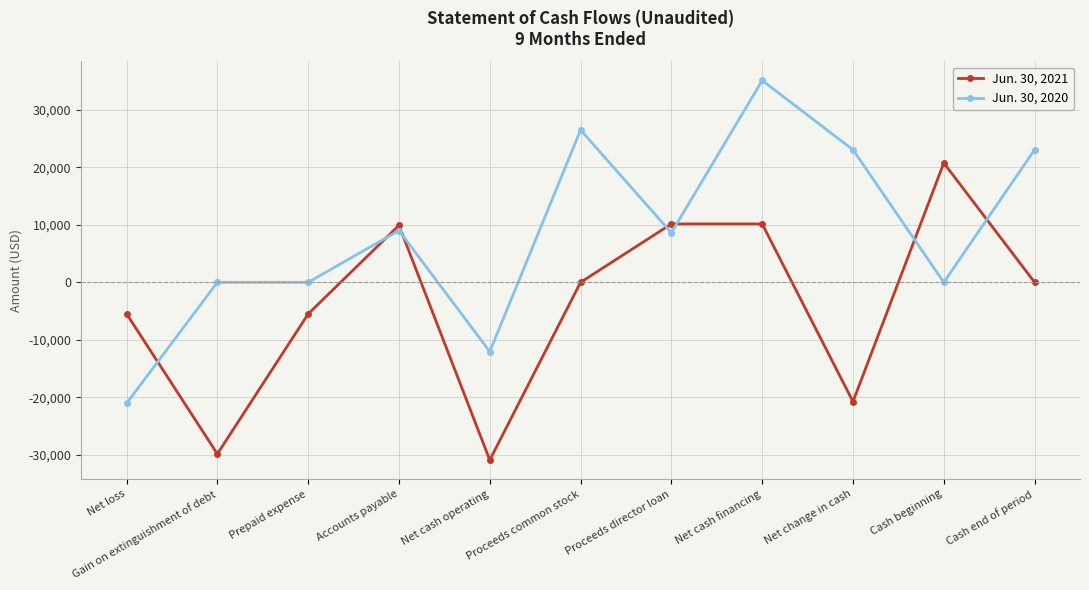

List the series in order of their peak value, highest first.

Jun. 30, 2020, Jun. 30, 2021